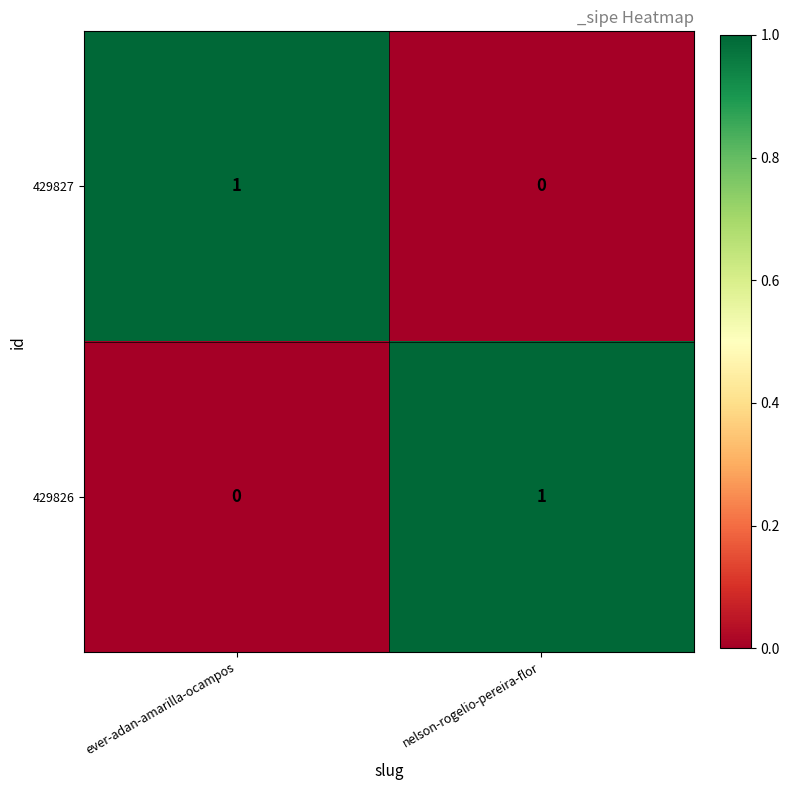

Reading left to right, list all the values displayed in this chart.

429827: 1	0
429826: 0	1